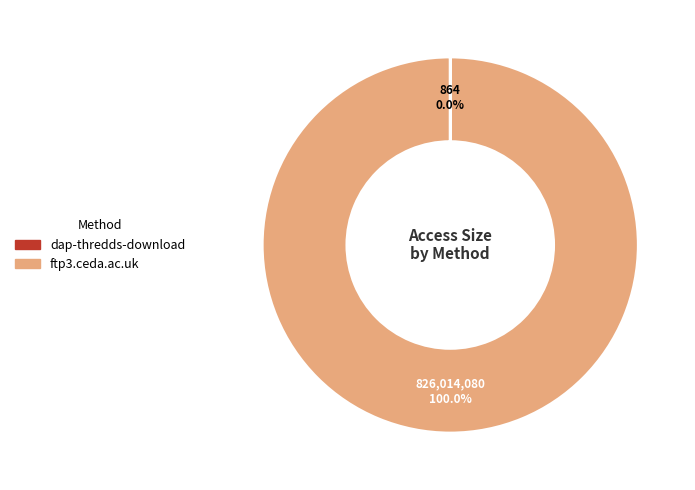

Which category accounts for the majority?

ftp3.ceda.ac.uk